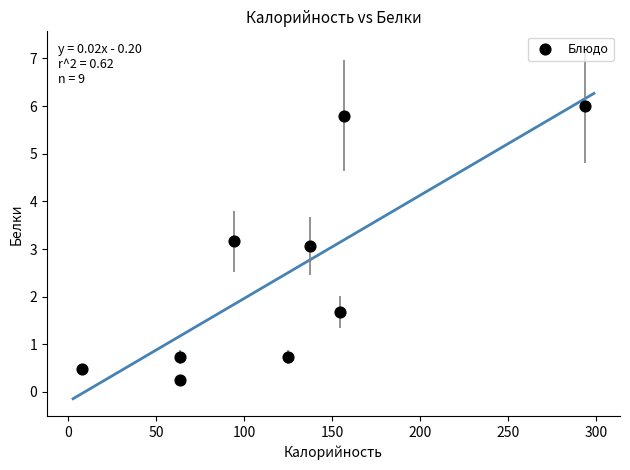

What is the range of Y values (max minus min)?

5.7